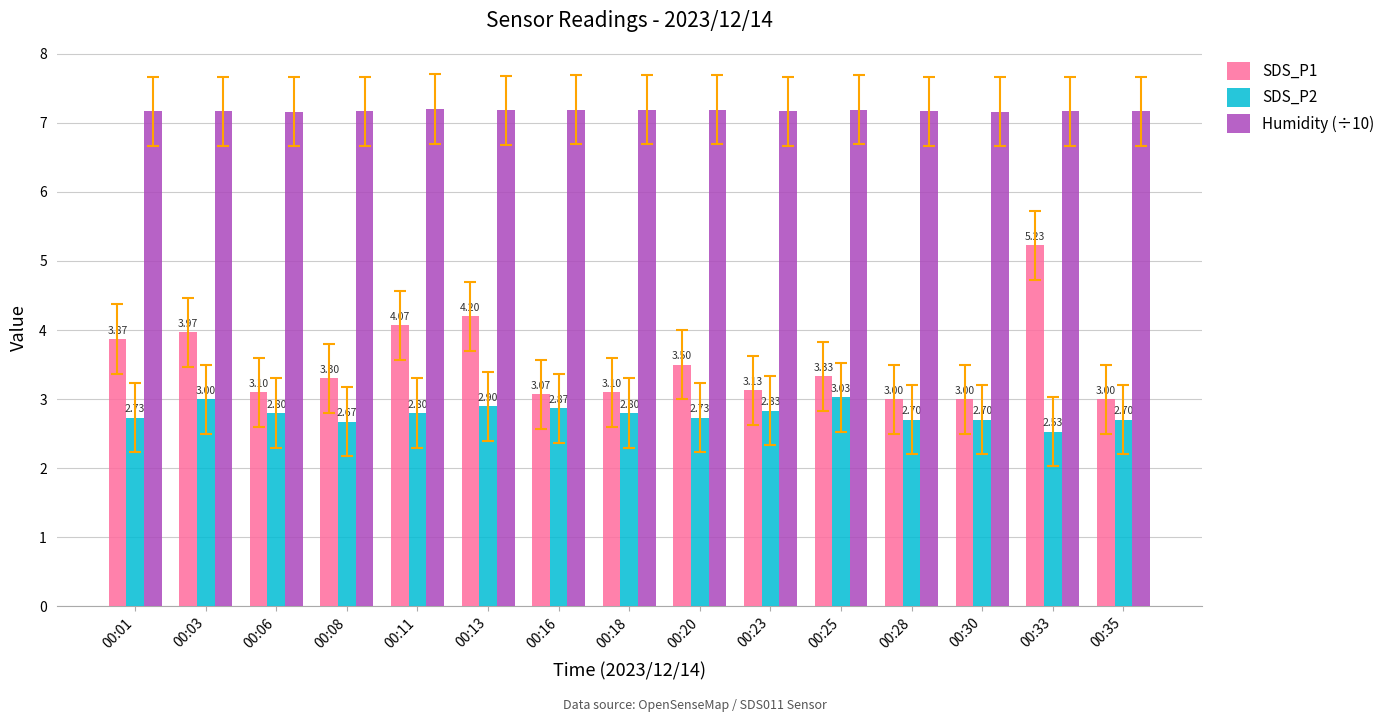

At how many categories does at least one series exceed 3?

15